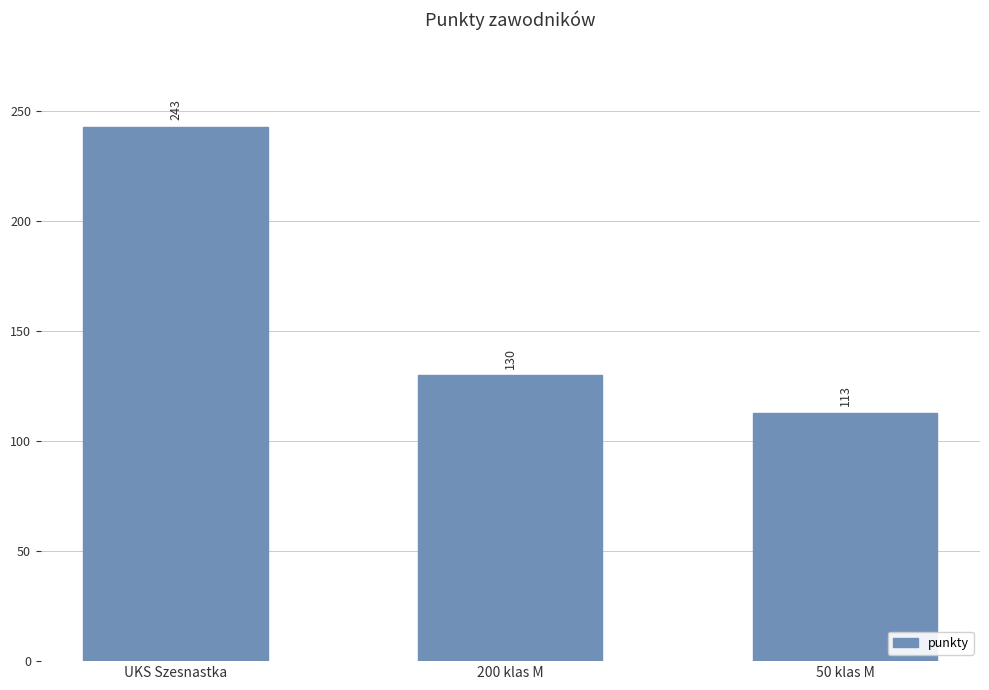

Rank the categories by value from highest to lowest.

UKS Szesnastka, 200 klas M, 50 klas M